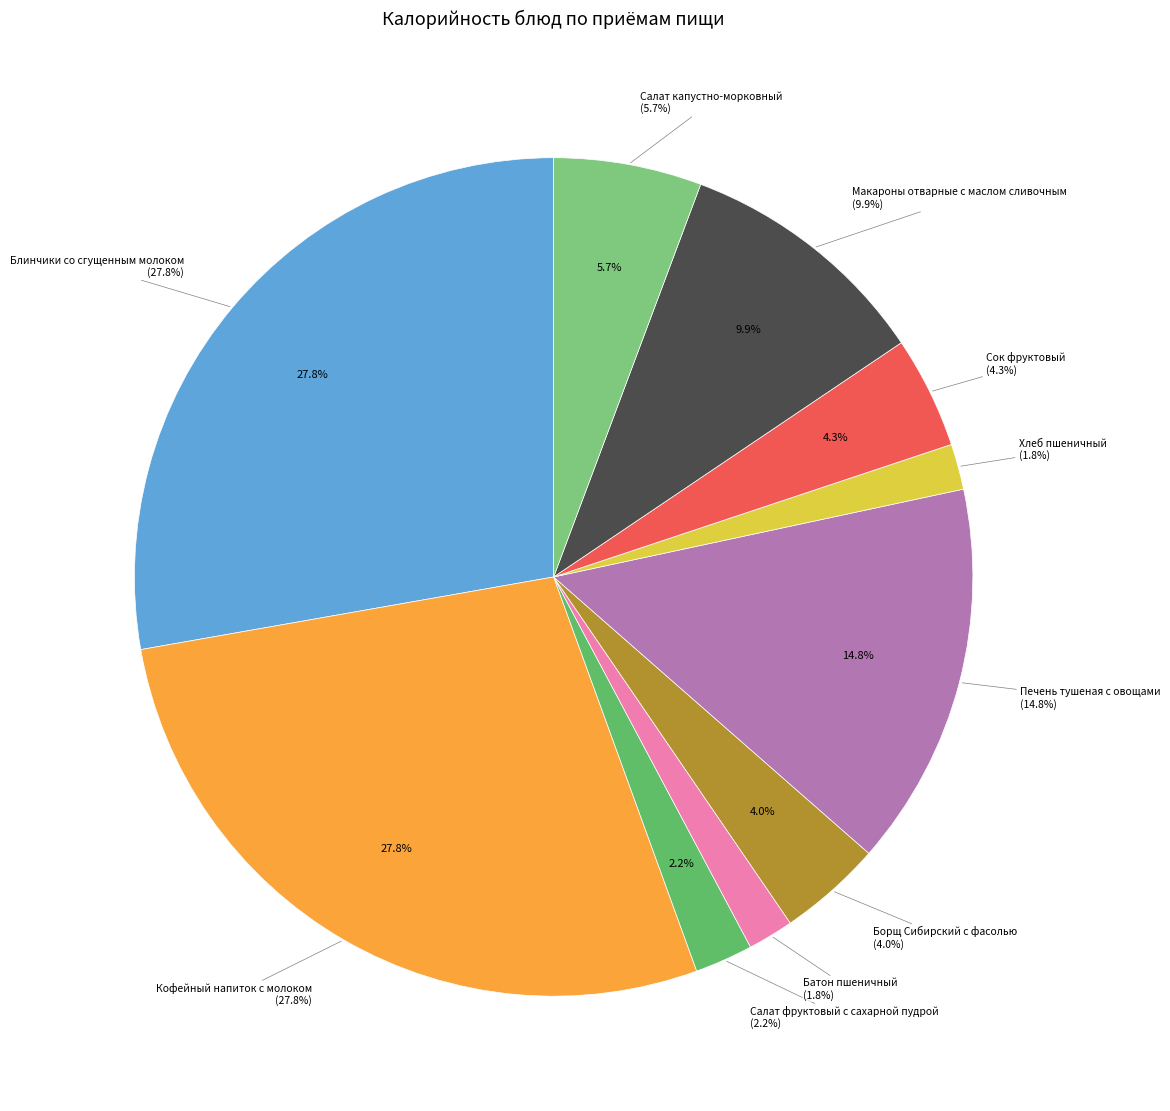

To the nearest percent, what portion does Макароны отварные с маслом сливочным represent?

10%